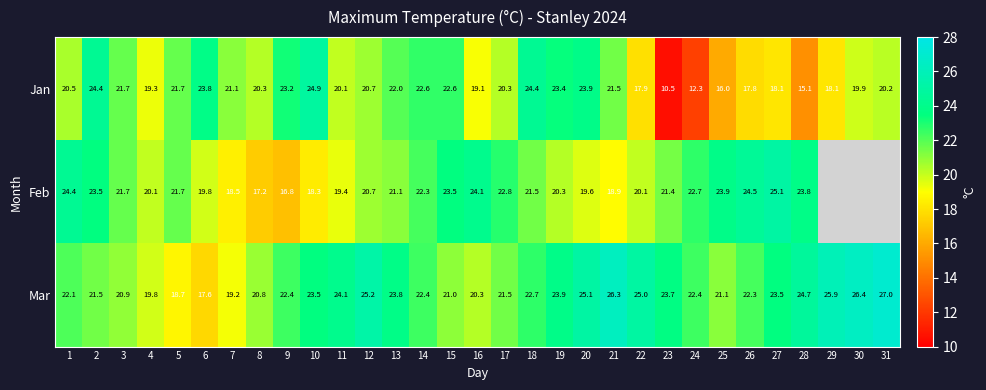

How many data points does each series have?

31